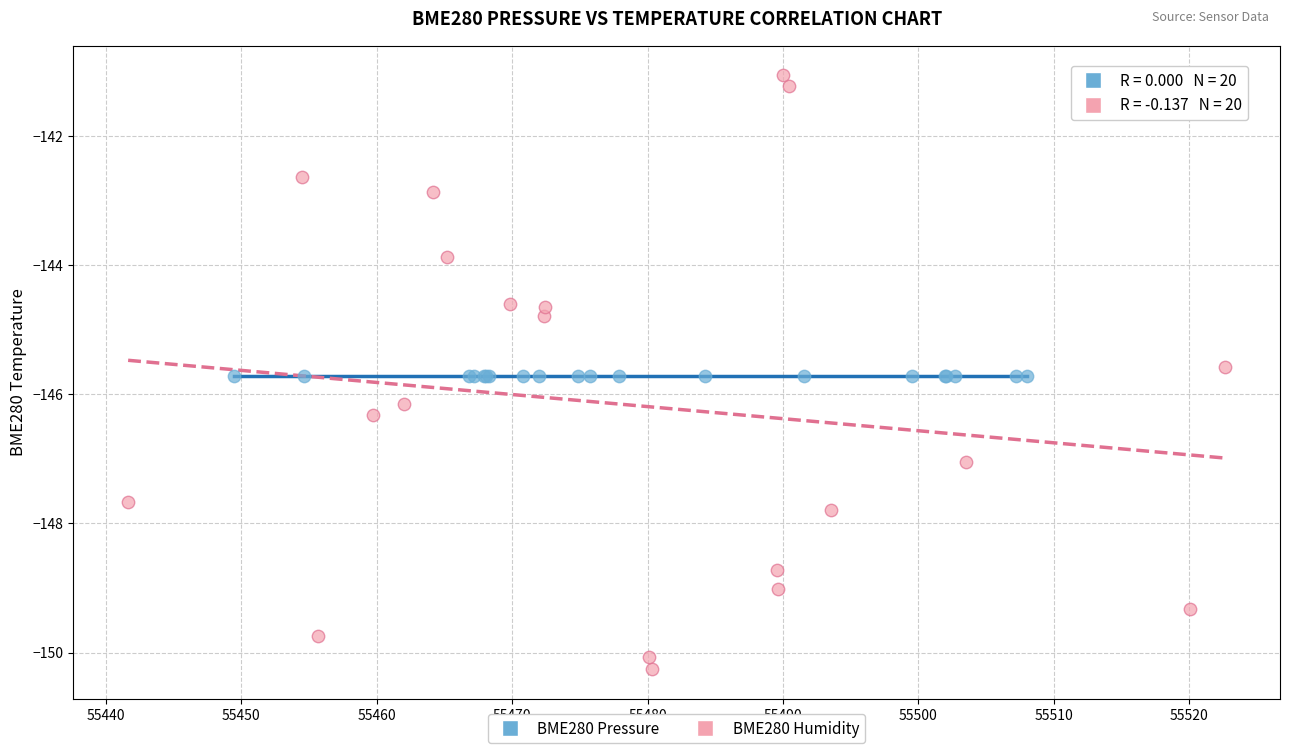

Which series reaches the maximum Y coordinate?

BME280 Humidity